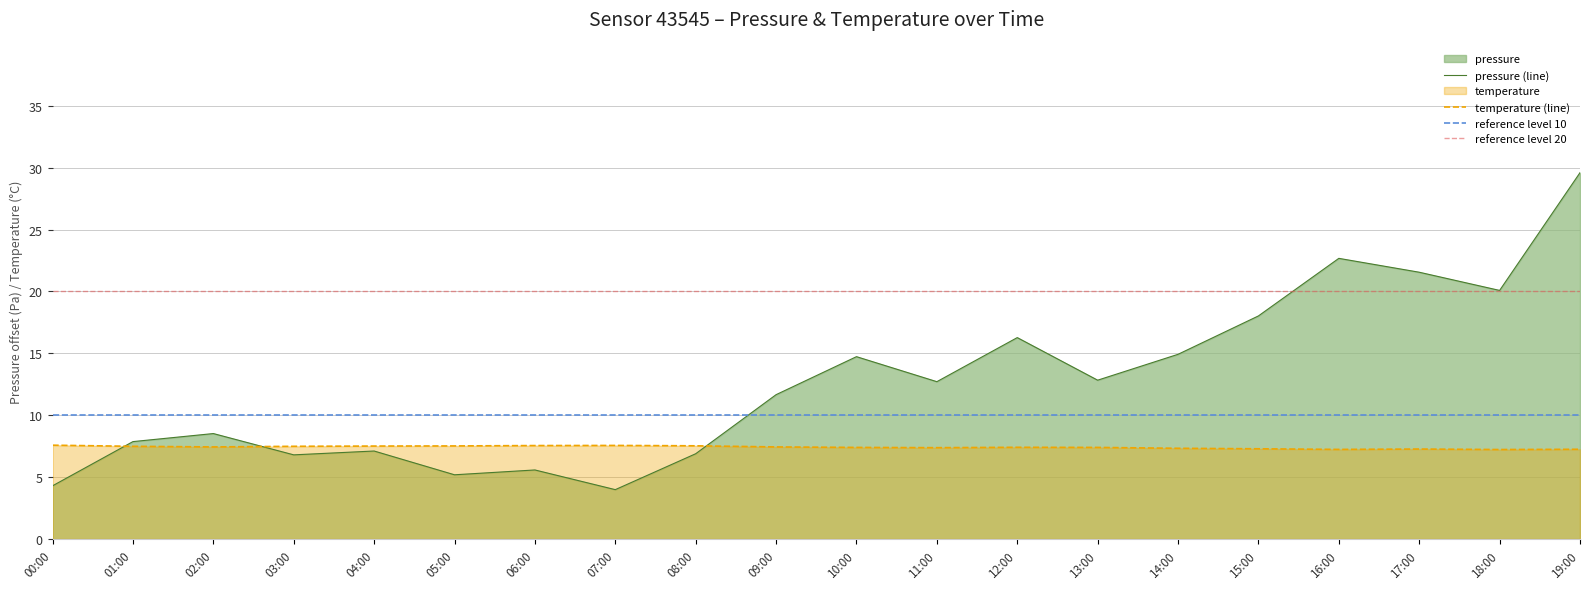

What is the minimum value for temperature?

7.2